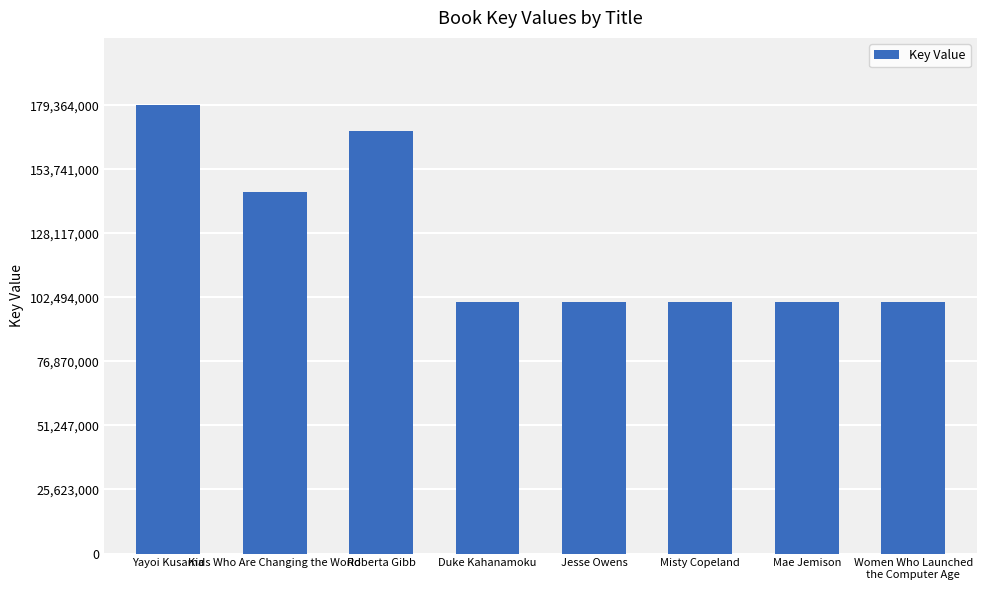

Approximately how many times larger is the value at Yayoi Kusama compared to Duke Kahanamoku?

1.8